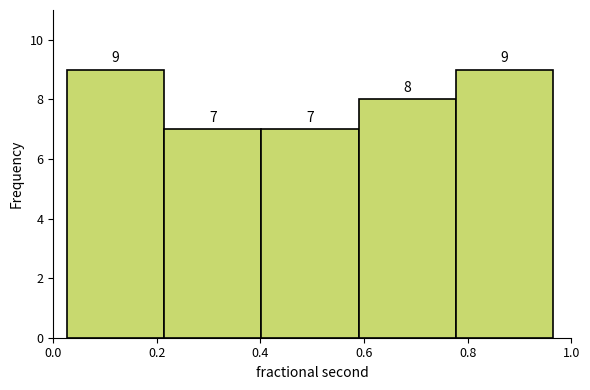

Reading left to right, transcribe this chart: for each bar, give the range it covers on the x-axis and its height. The bar edges are not printed on the chart, so give them approximately, as read against the axis.

0.02 to 0.22: 9
0.22 to 0.40: 7
0.40 to 0.58: 7
0.58 to 0.78: 8
0.78 to 0.96: 9